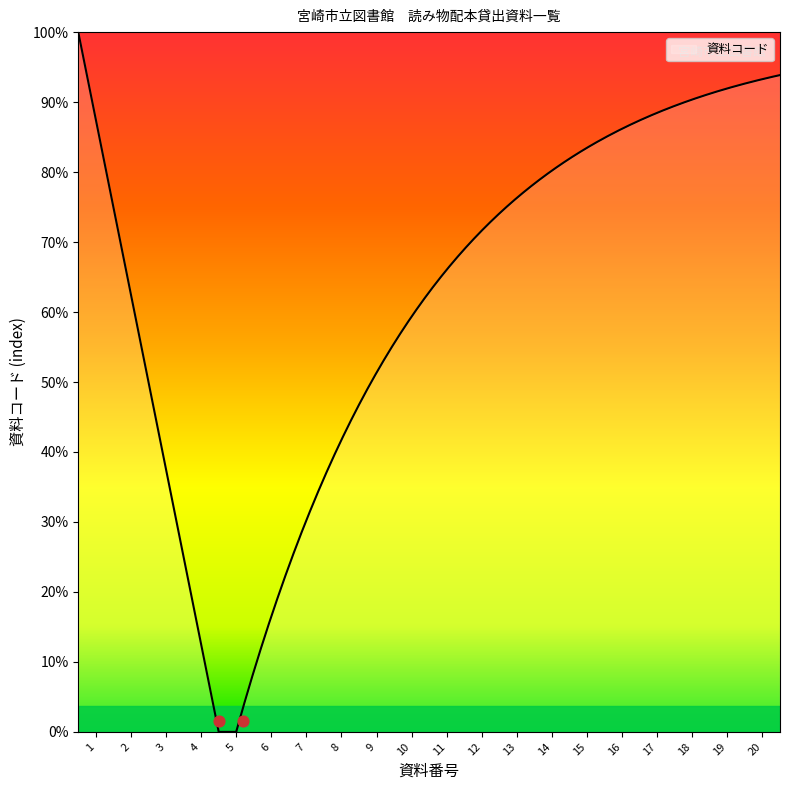

Which has a higher value, 15 or 8?

15